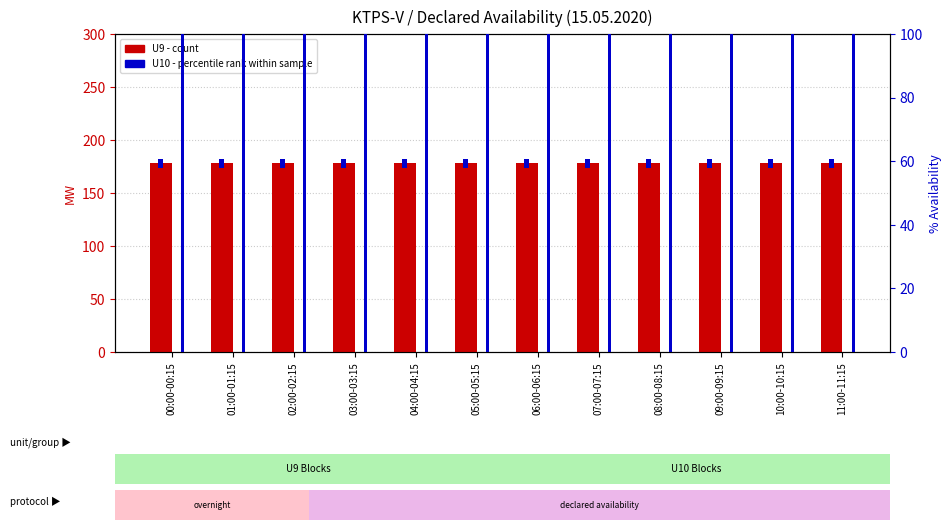

Rank the series at 00:00-00:15 from lowest to highest value.

U10 (percentile rank), Ex-Bus %, U9 (count)